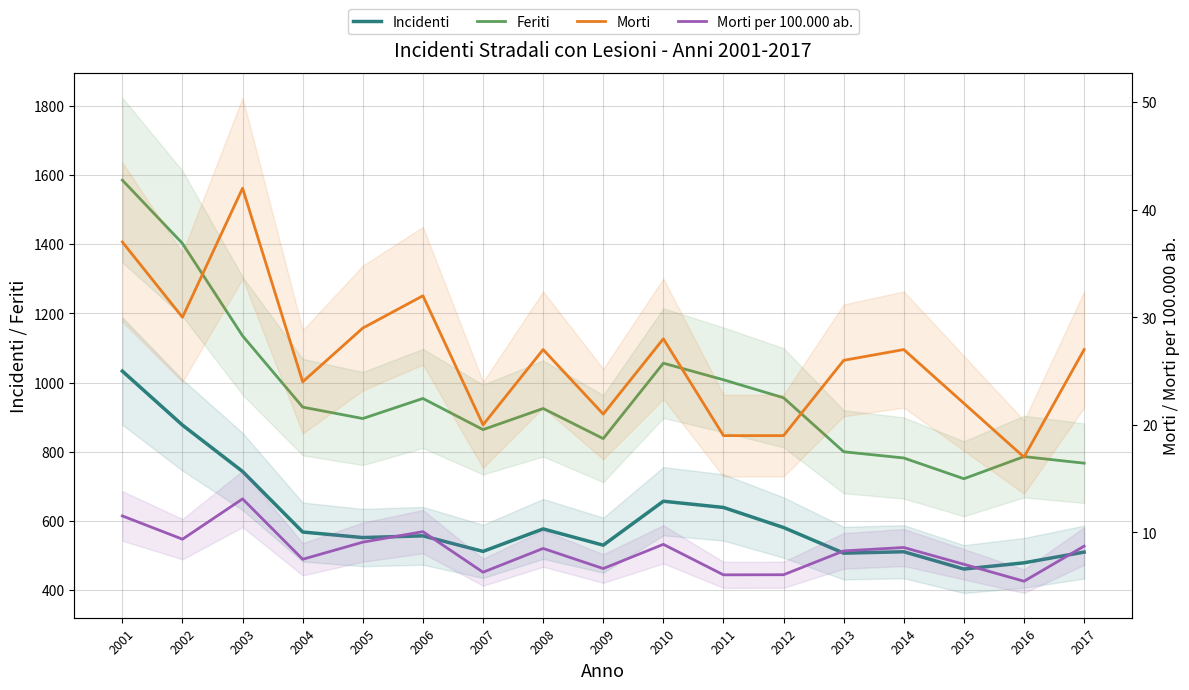

How many interior local valleys does the Feriti series have?

4